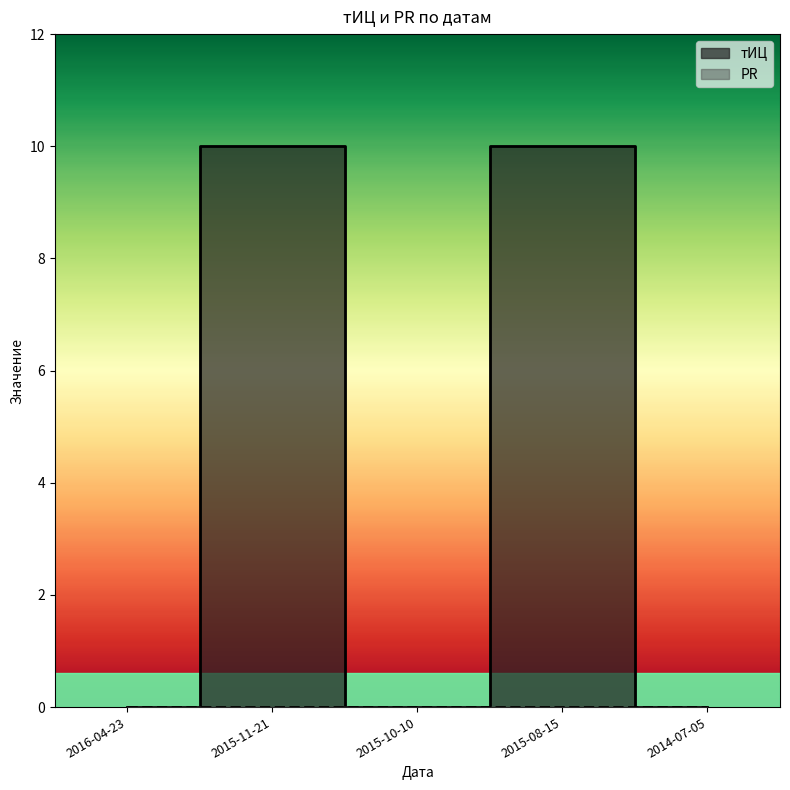

Rank the categories by value from lowest to highest.

2016-04-23, 2015-10-10, 2014-07-05, 2015-11-21, 2015-08-15